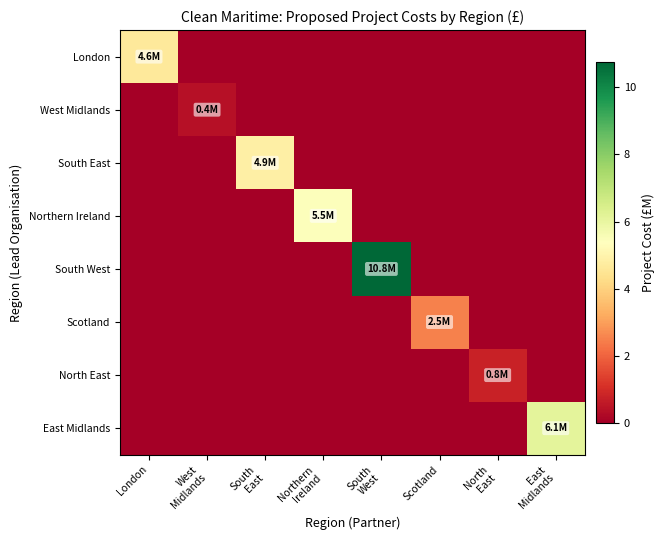

Which series has the largest range (max minus min)?

South West